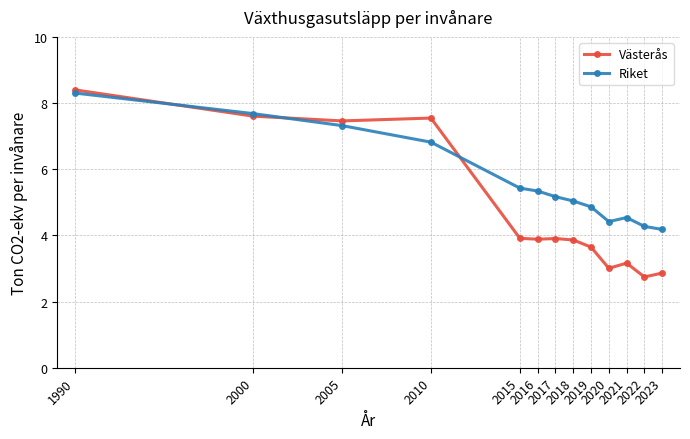

Which series has the largest total across all categories?

Riket